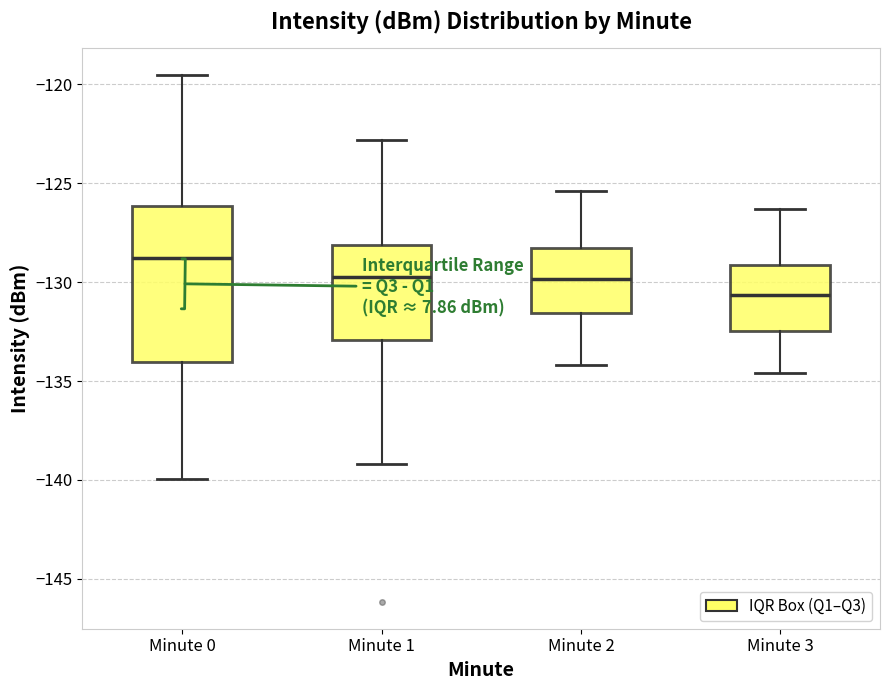

Where does the upper whisker of the box for Minute 2 end on the y-axis? The values are not printed on the chart, so give them approximately, as read against the axis.

-125.5